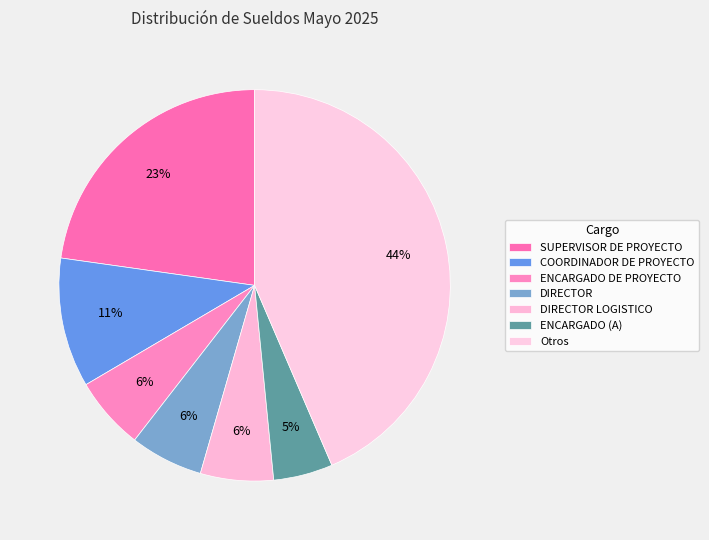

How many segments does this pie chart have?

7